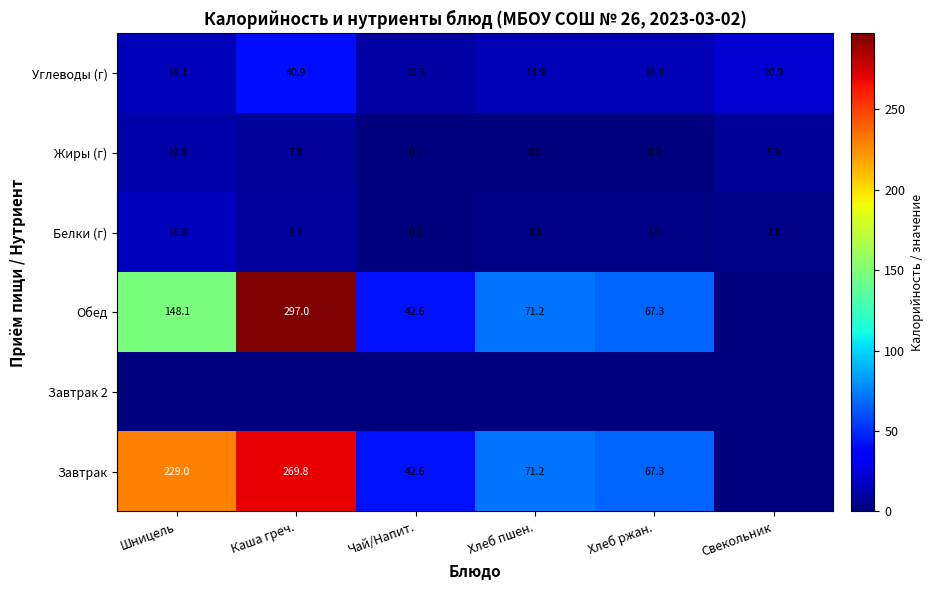

Is it true that Жиры (г) equals 8.2 at Свекольник?

False